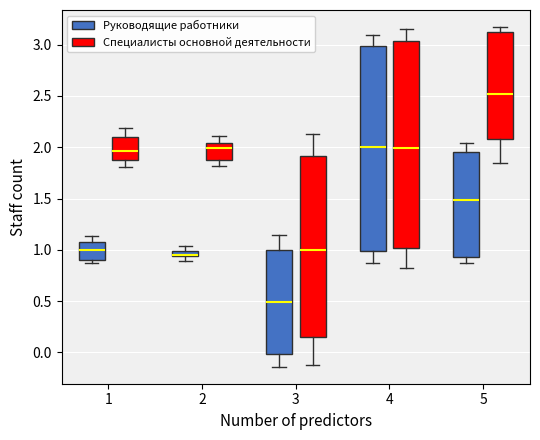

Where is the upper edge of the box for 3 (Специалисты основной деятельности) on the y-axis? The values are not printed on the chart, so give them approximately, as read against the axis.

1.90